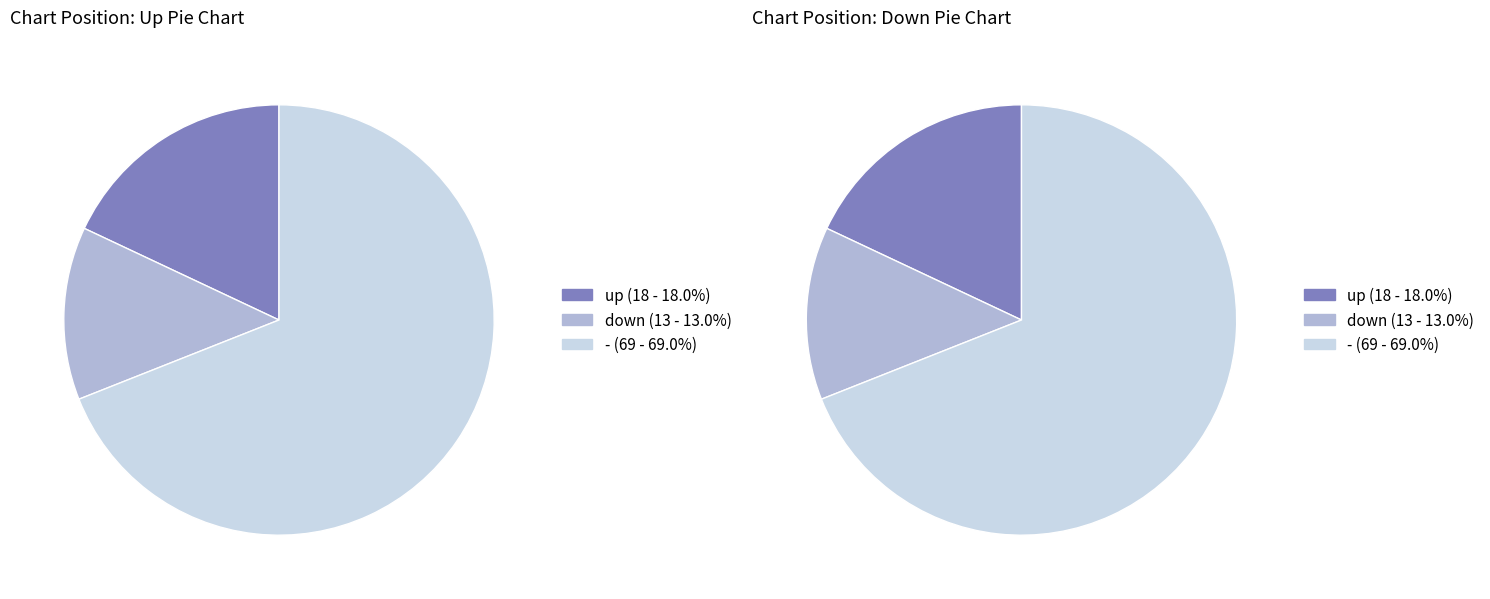

Which has a higher value, down or up?

up